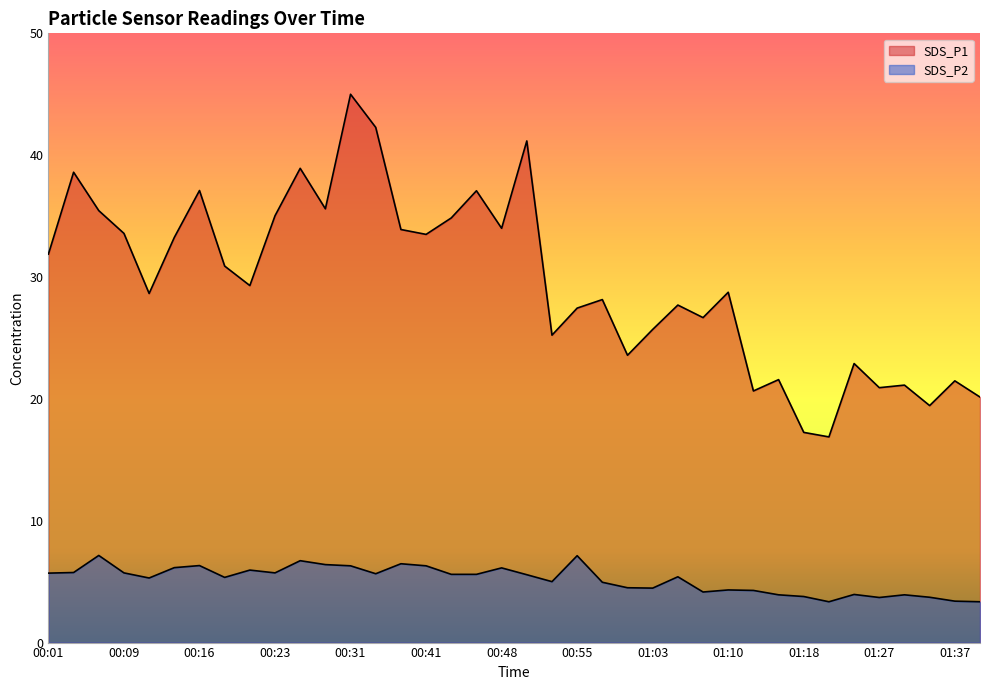

What are all the series names shown in the legend?

SDS_P1, SDS_P2